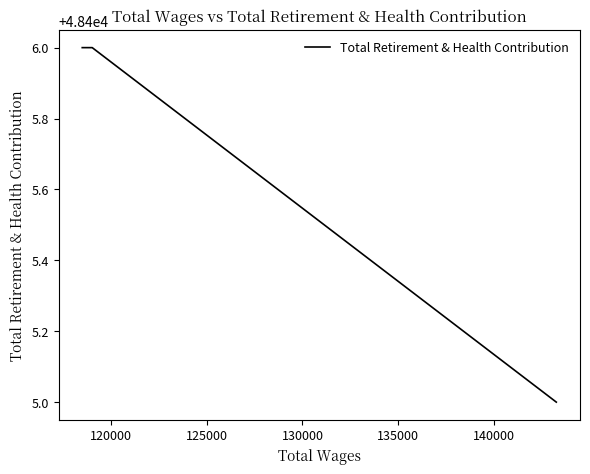

What is the maximum value shown in the chart?

48406